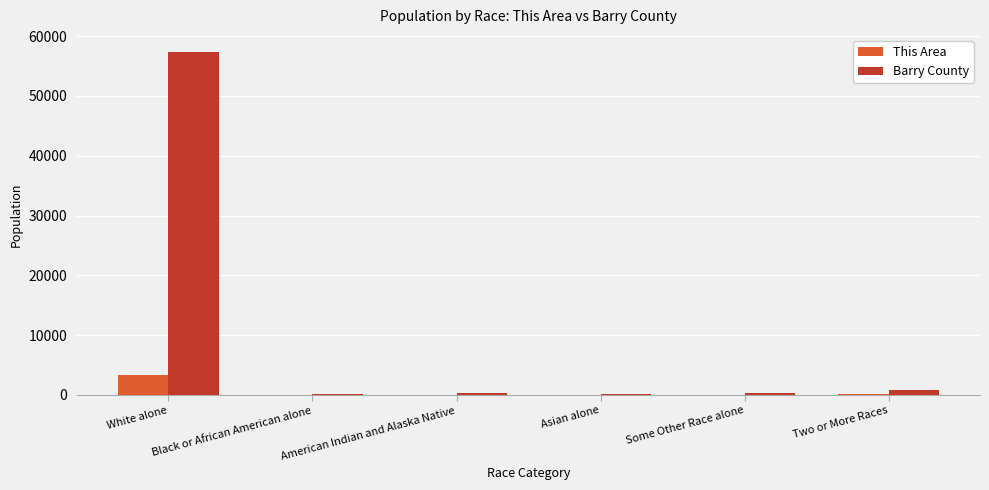

What is the sum of all Barry County values?

59167